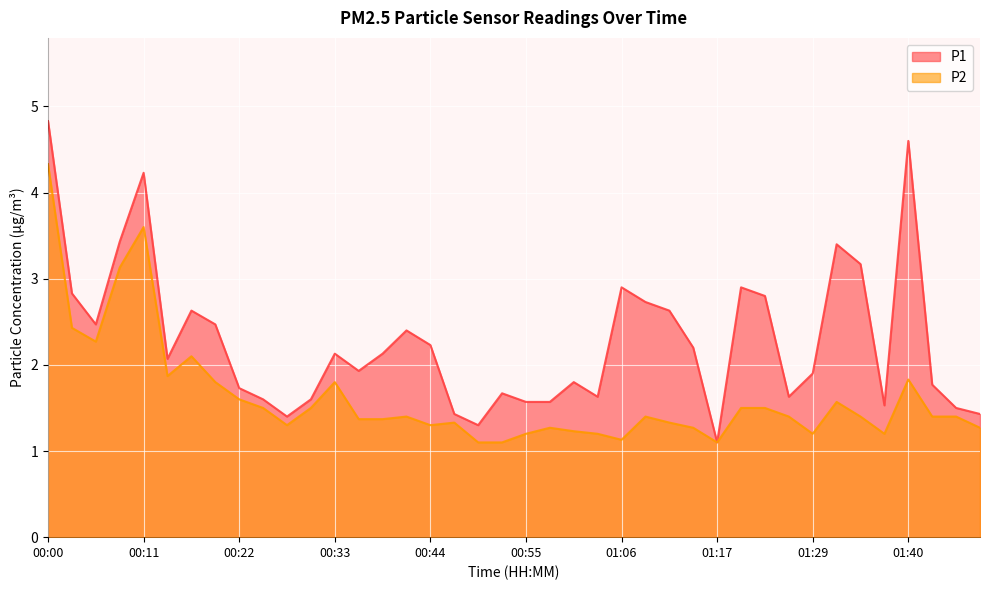

Which category has the highest value in the P2 series?

00:00